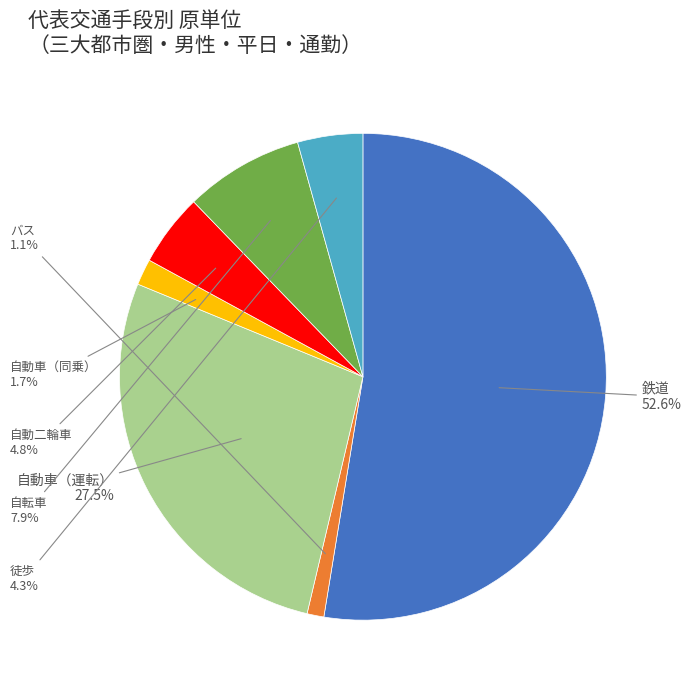

Does any single category account for the majority?

Yes